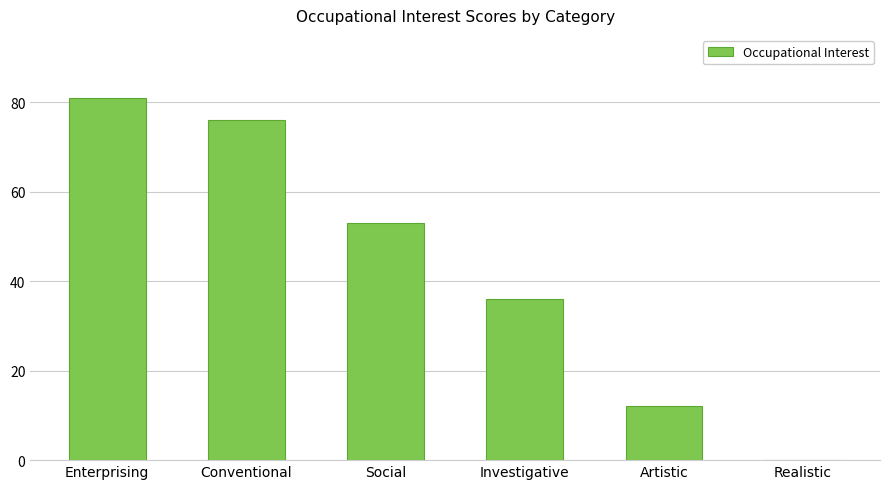

Reading right to left, extract all data points from this chart.

0	12	36	53	76	81